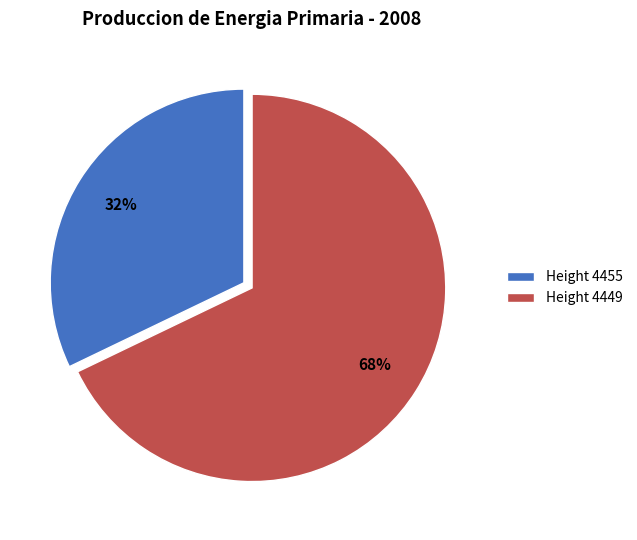

The Height 4455 slice represents 32% of the pie. True or false?

True